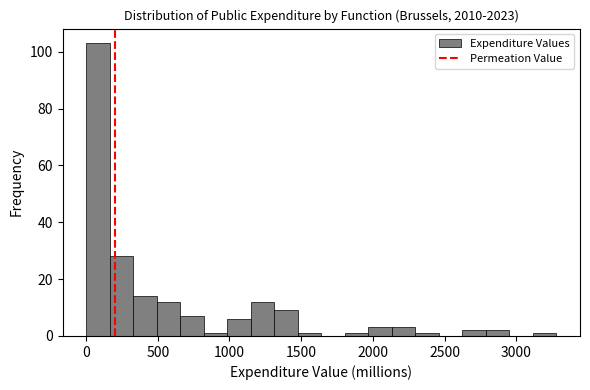

Around what value on the x-axis is the tallest bar? Give the approximate position of its centre, as read against the axis.

100